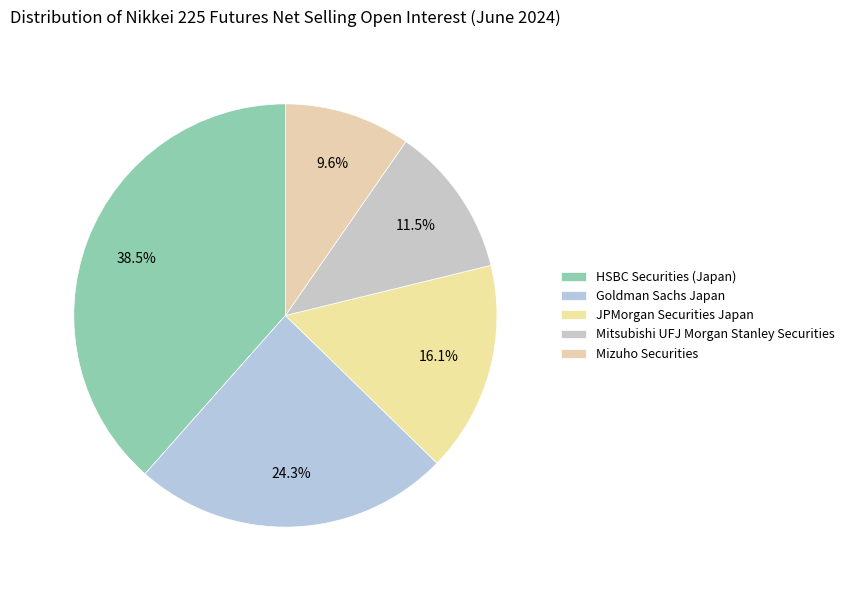

Is Goldman Sachs Japan the majority of the pie?

No